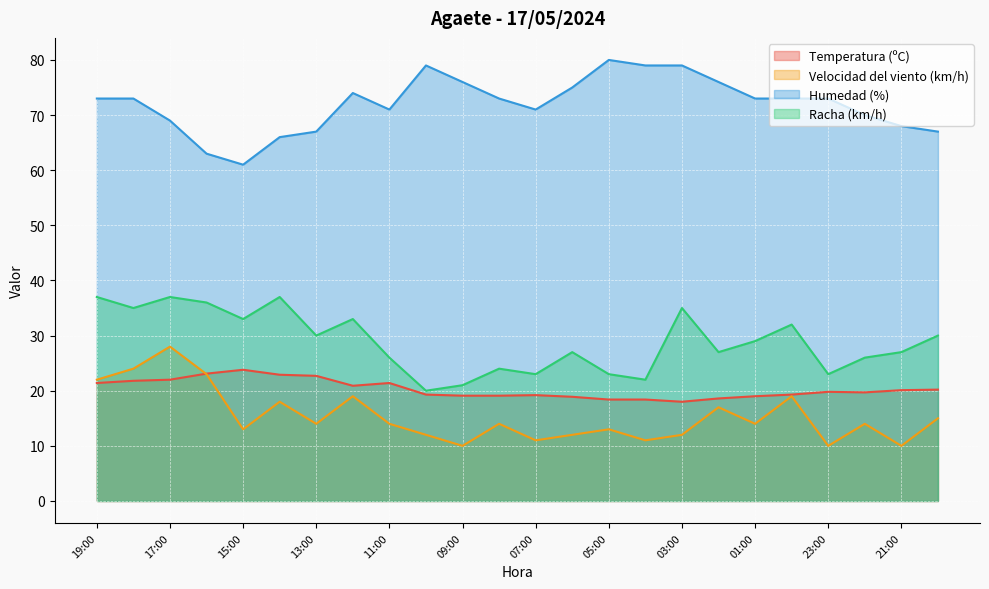

How many interior local peaks does the Temperatura (ºC) series have?

4